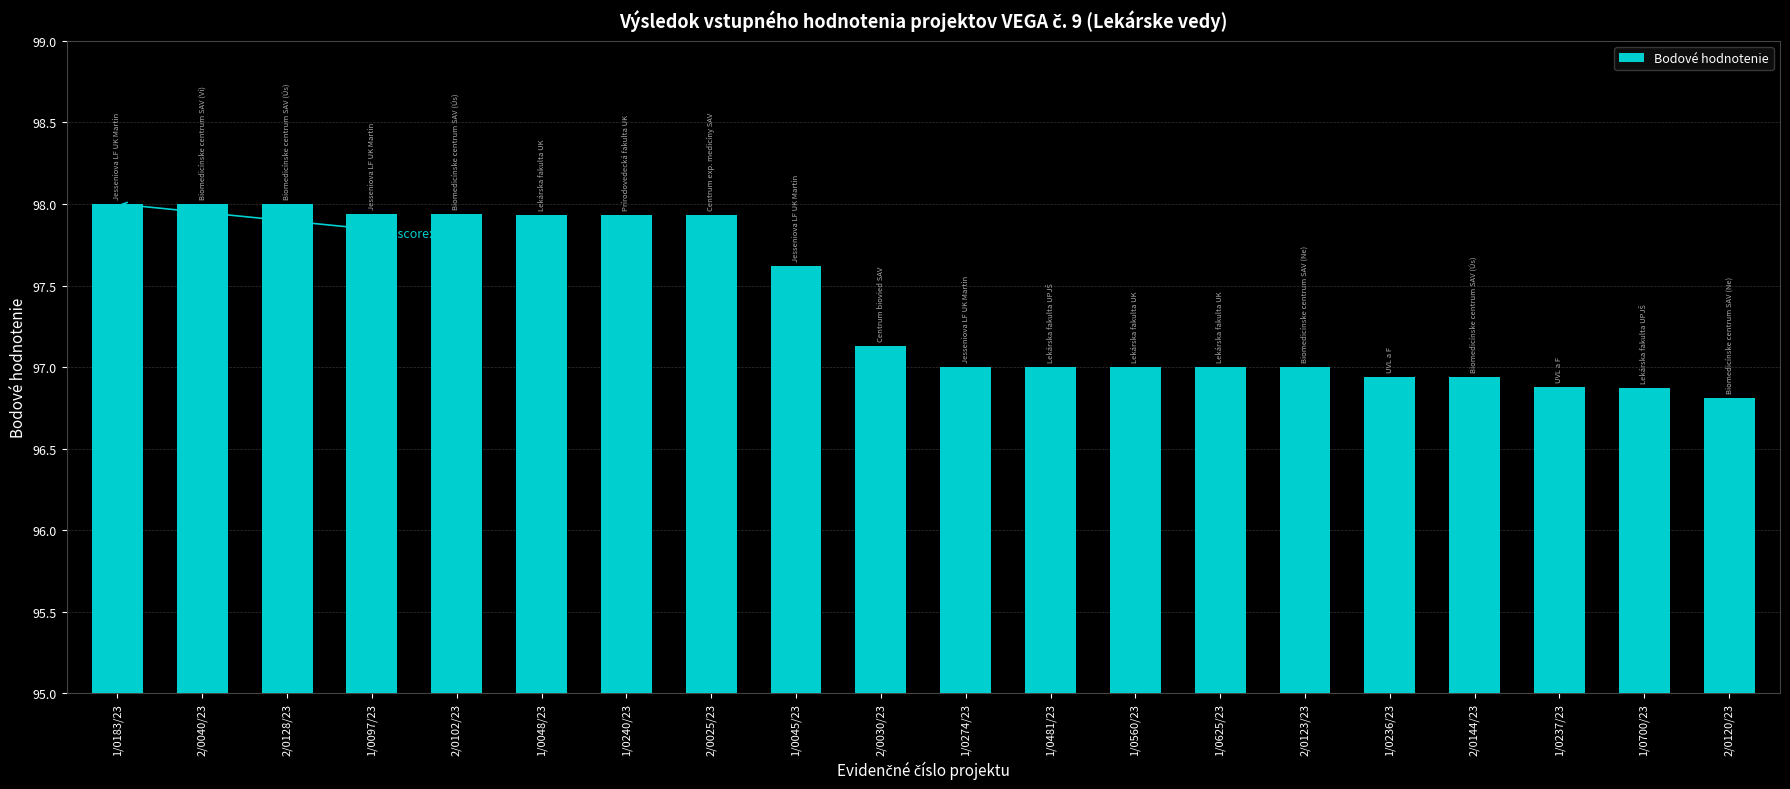

How many series are shown in this chart?

1